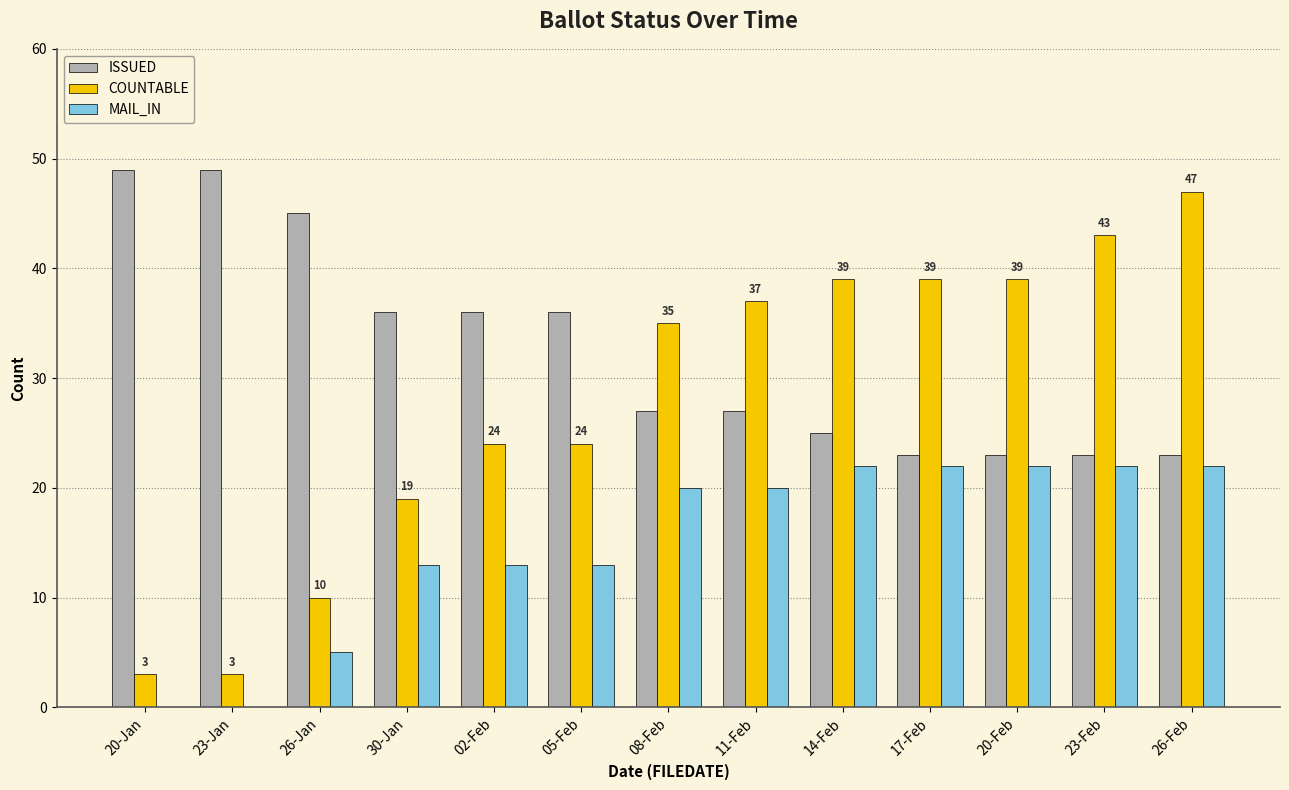

What is the sum of all COUNTABLE values?

362